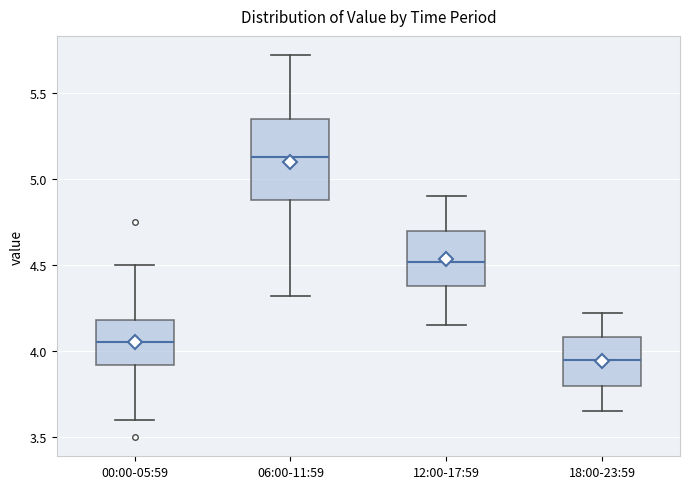

Which box's median line is the highest?

06:00-11:59